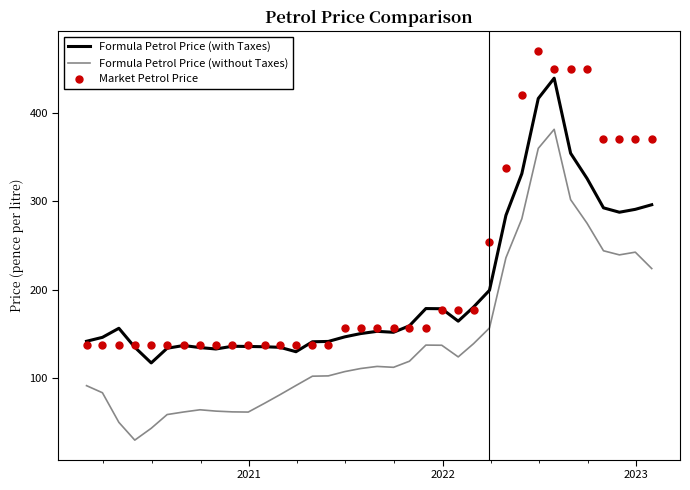

Rank the series by their maximum value, from lowest to highest.

Formula Petrol Price (without Taxes), Formula Petrol Price (with Taxes), Market Petrol Price